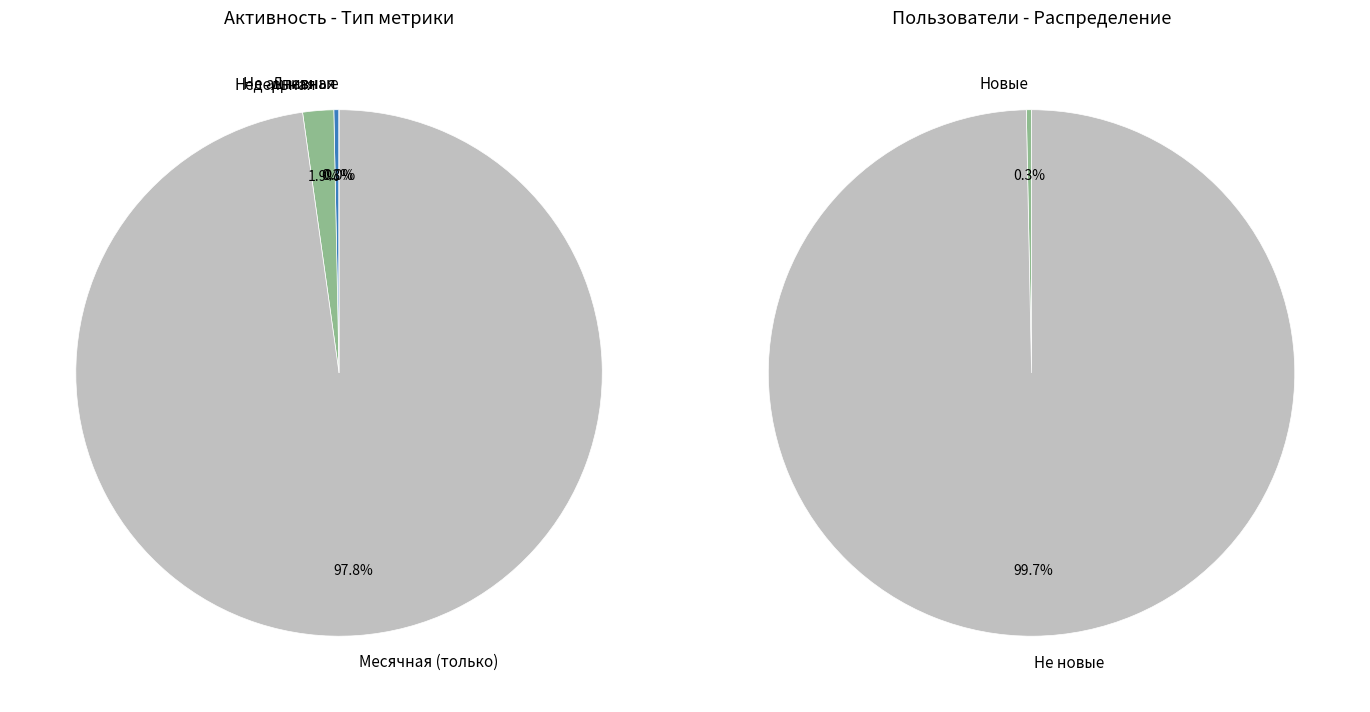

How much of the chart is everything except Дневная?

100.0%